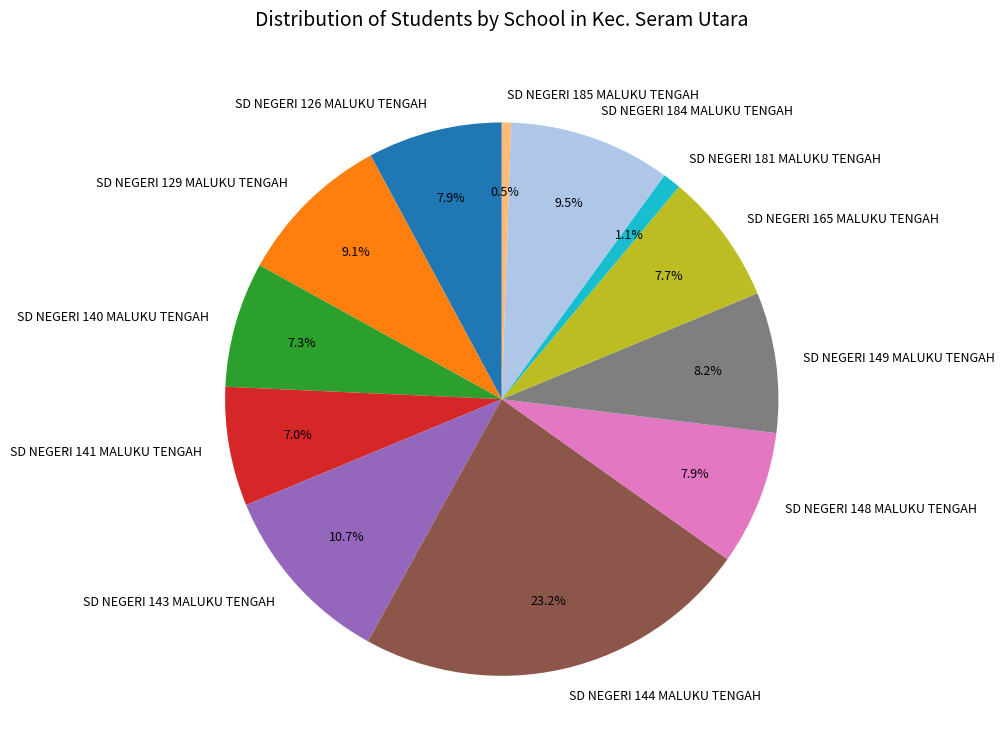

How many slices are in this pie chart?

12